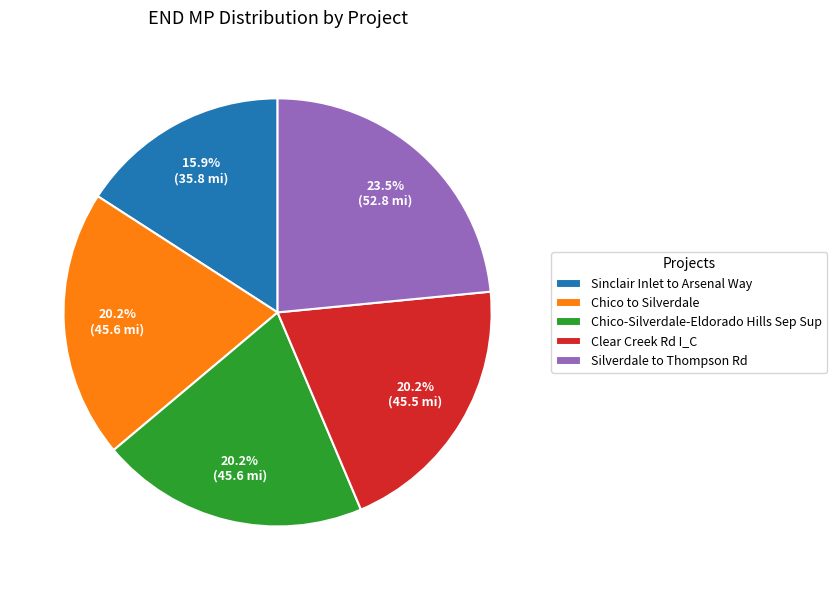

The Chico to Silverdale slice represents 20% of the pie. True or false?

True